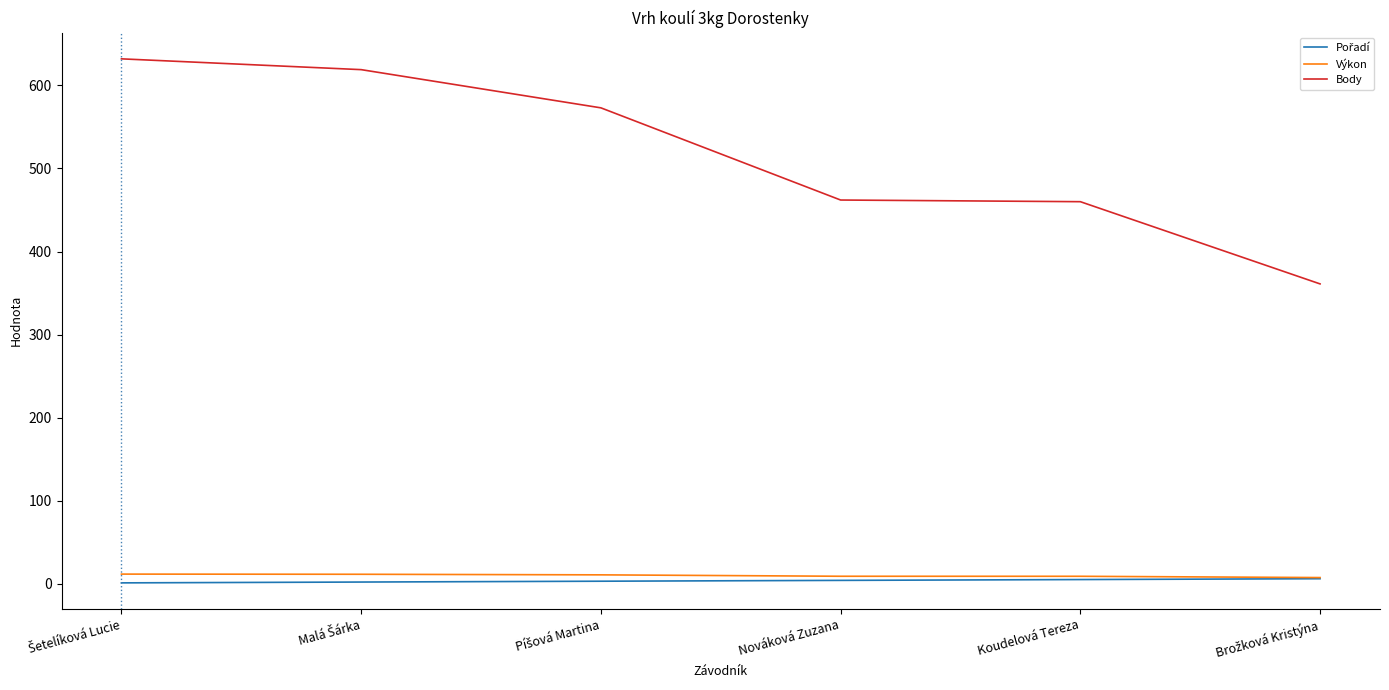

How many lines are shown in the chart?

3